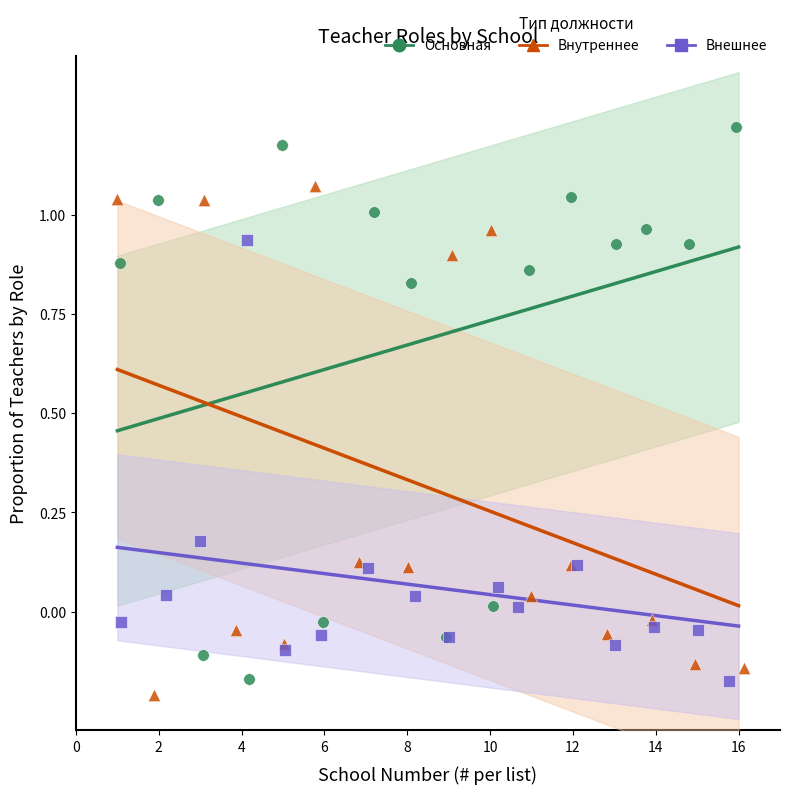

What are all the series names shown in the legend?

Основная, Внутреннее, Внешнее